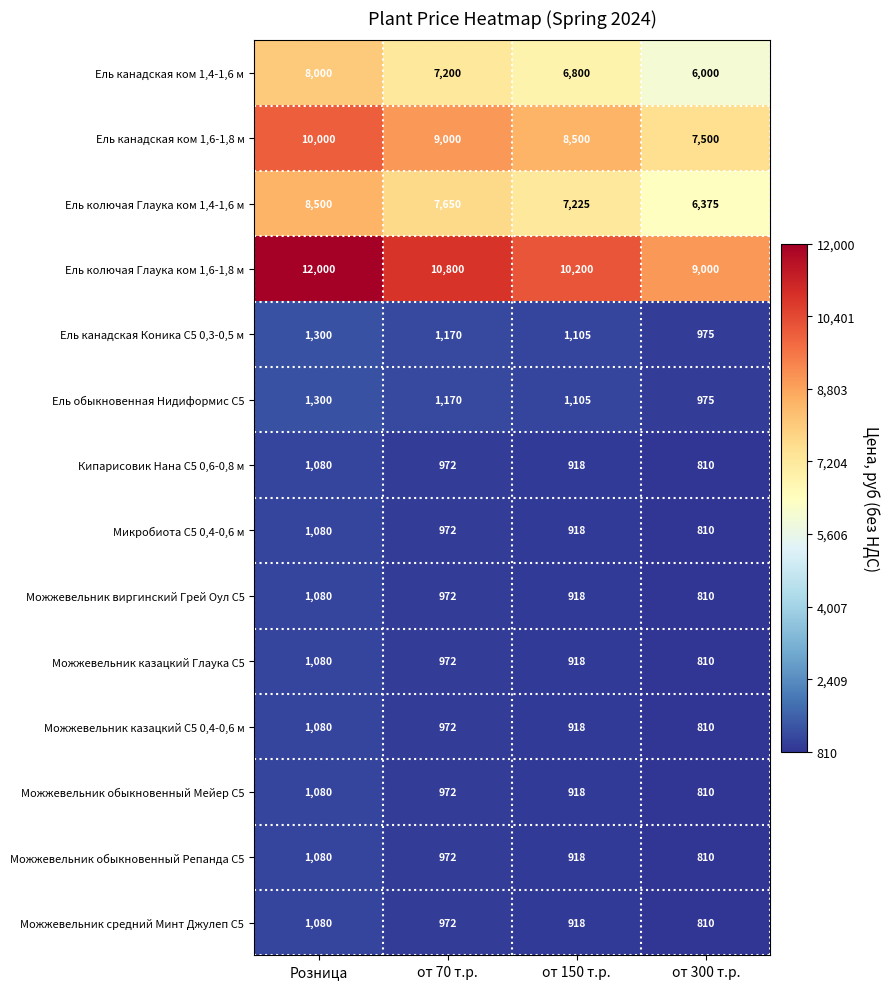

What value does the Можжевельник обыкновенный Репанда С5 series have at от 150 т.р., to the nearest 5?

920